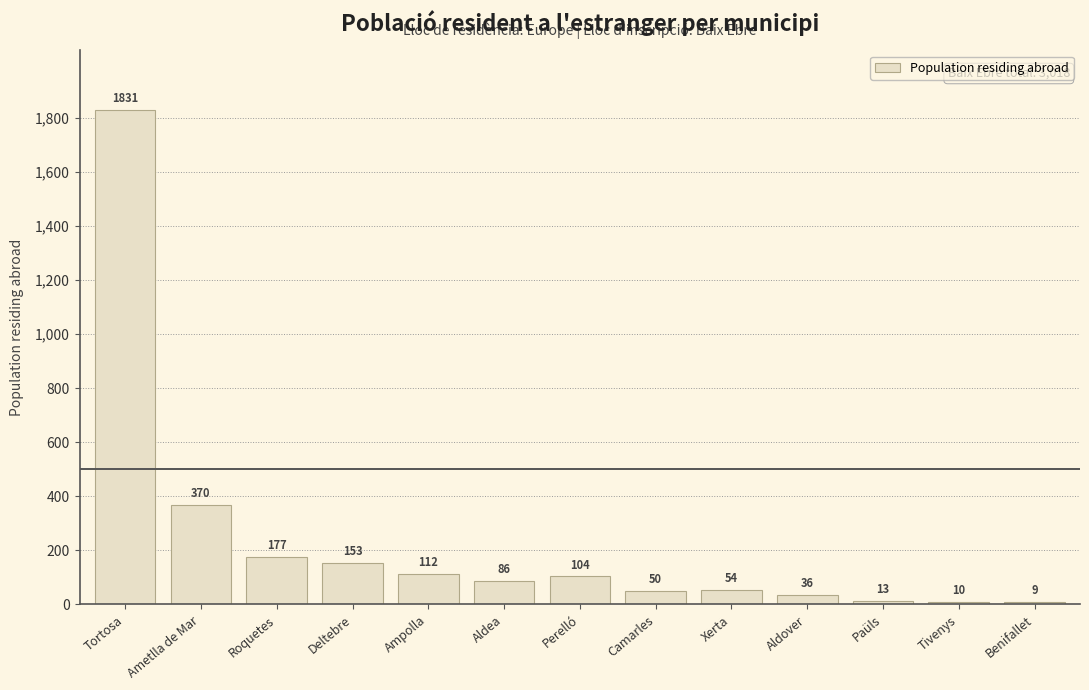

What is the label of the 10th bar from the right?

Deltebre